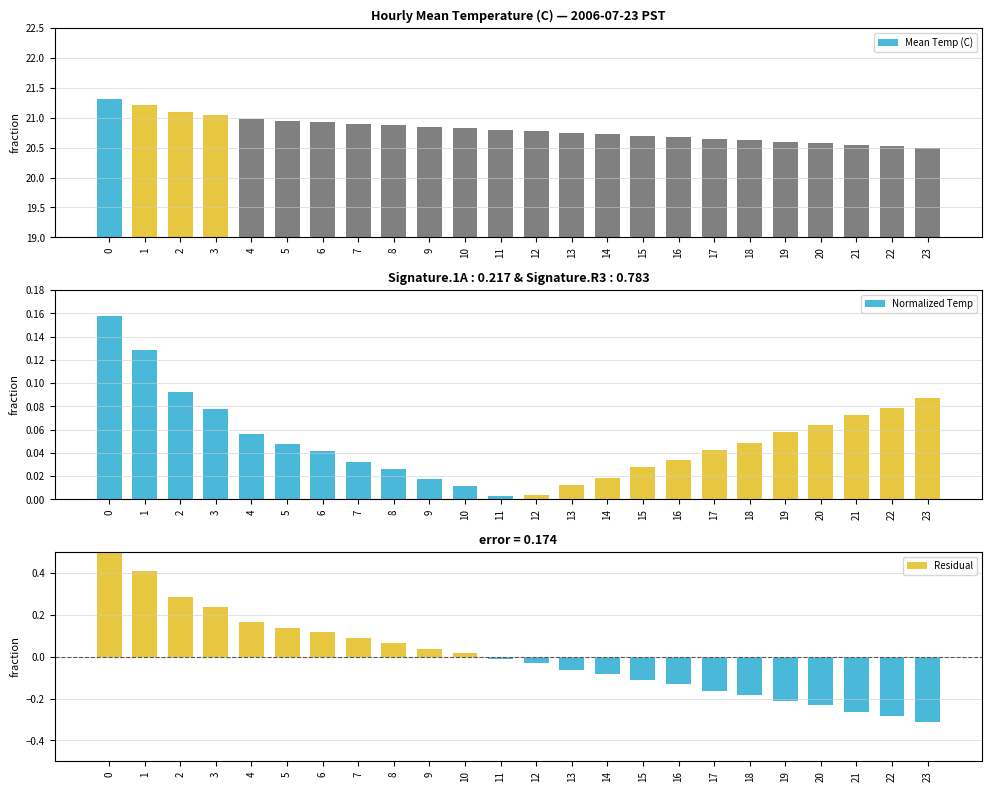

Reading right to left, list all the values displayed in this chart.

Mean Temp (C): 23=20.5	22=20.5	21=20.6	20=20.6	19=20.6	18=20.6	17=20.6	16=20.7	15=20.7	14=20.7	13=20.8	12=20.8	11=20.8	10=20.8	9=20.9	8=20.9	7=20.9	6=20.9	5=20.9	4=21.0	3=21.1	2=21.1	1=21.2	0=21.3
Normalized Temp: 23=0.1	22=0.1	21=0.1	20=0.1	19=0.1	18=0.0	17=0.0	16=0.0	15=0.0	14=0.0	13=0.0	12=0.0	11=0.0	10=0.0	9=0.0	8=0.0	7=0.0	6=0.0	5=0.0	4=0.1	3=0.1	2=0.1	1=0.1	0=0.2
Residual: 23=-0.3	22=-0.3	21=-0.3	20=-0.2	19=-0.2	18=-0.2	17=-0.2	16=-0.1	15=-0.1	14=-0.1	13=-0.1	12=-0.0	11=-0.0	10=0.0	9=0.0	8=0.1	7=0.1	6=0.1	5=0.1	4=0.2	3=0.2	2=0.3	1=0.4	0=0.5